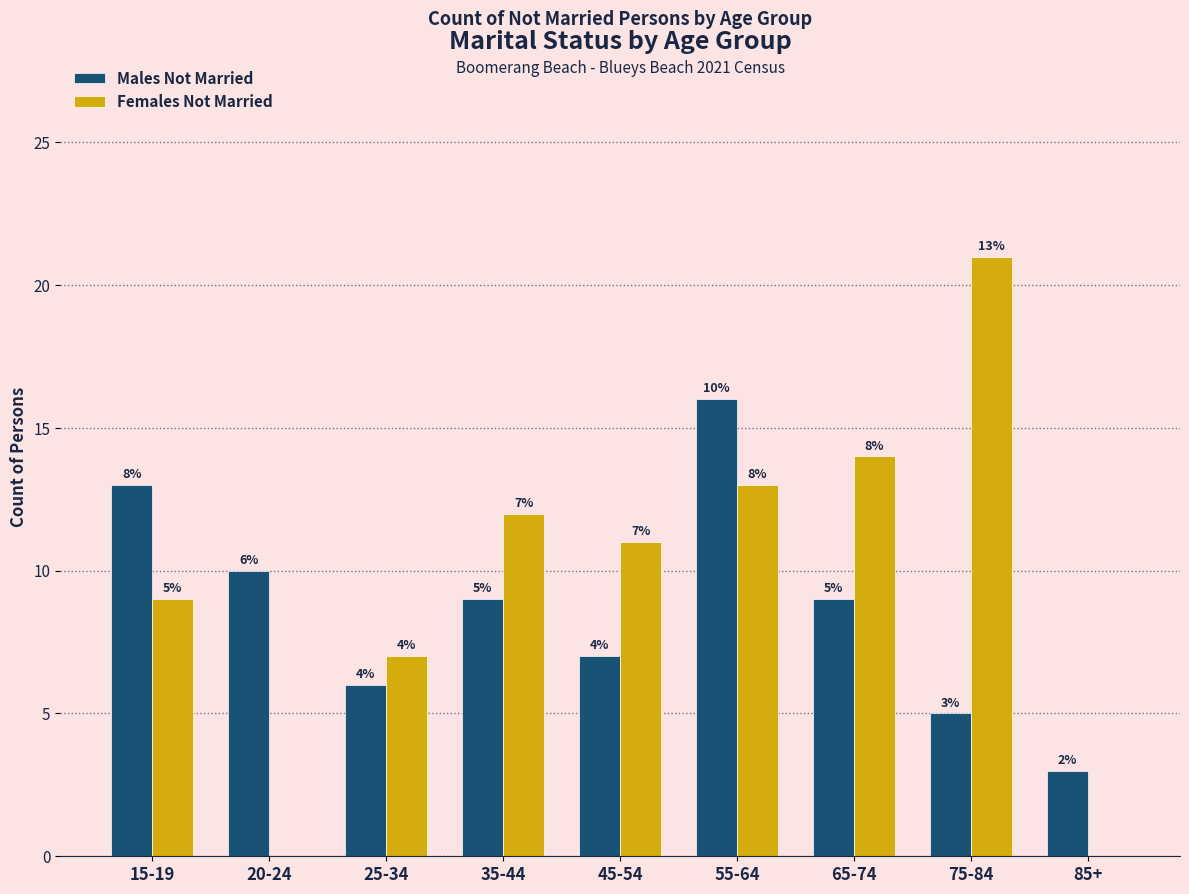

Reading left to right, transcribe all the data shown in this chart.

Males Not Married: 15-19=13	20-24=10	25-34=6	35-44=9	45-54=7	55-64=16	65-74=9	75-84=5	85+=3
Females Not Married: 15-19=9	20-24=0	25-34=7	35-44=12	45-54=11	55-64=13	65-74=14	75-84=21	85+=0